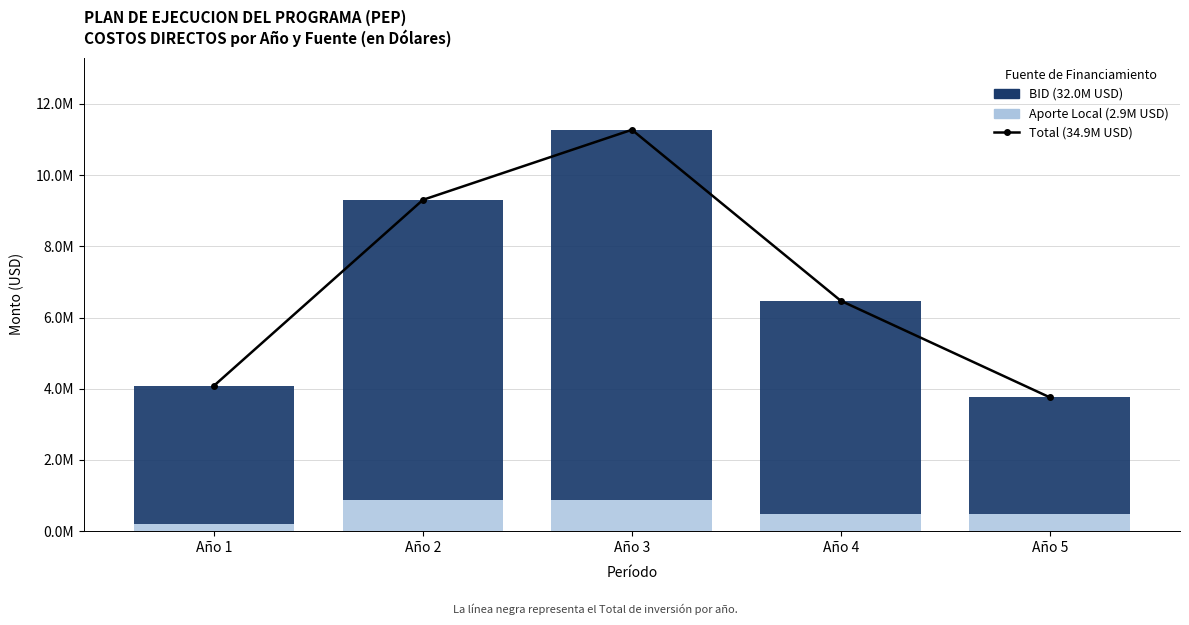

Reading left to right, list all the values displayed in this chart.

Total: 4087000	9307000	11275000	6471000	3760000
Aporte Local: 200000	875000	875000	475000	475000
BID: 3887000	8432000	10400000	5996000	3285000